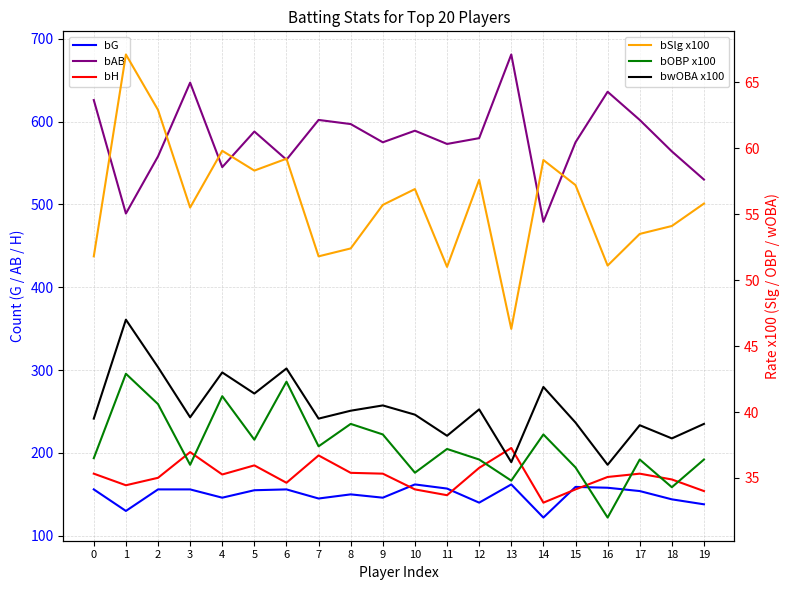

The value of bOBP x100 at 10 is 35.4. True or false?

True